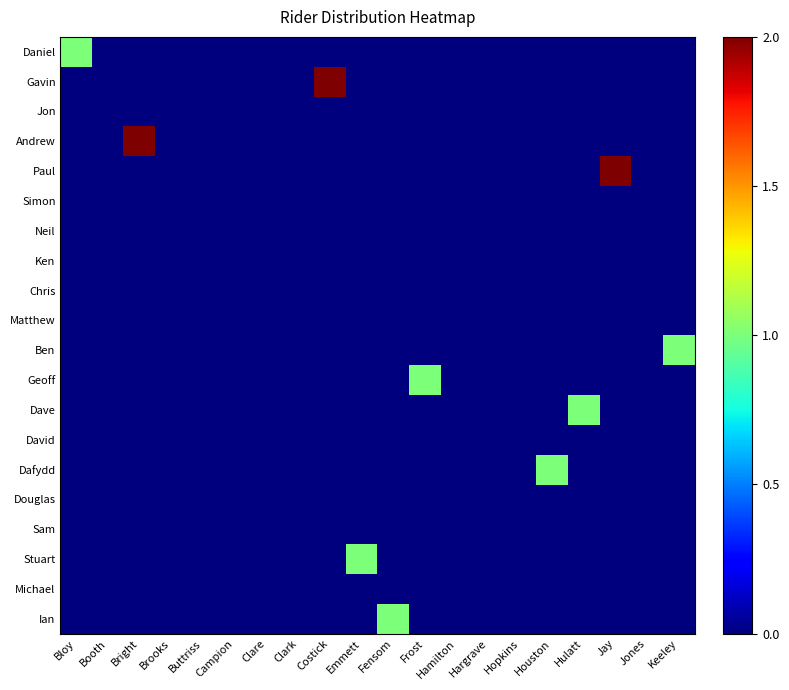

What is the spread (max minus min) of values at Keeley?

1